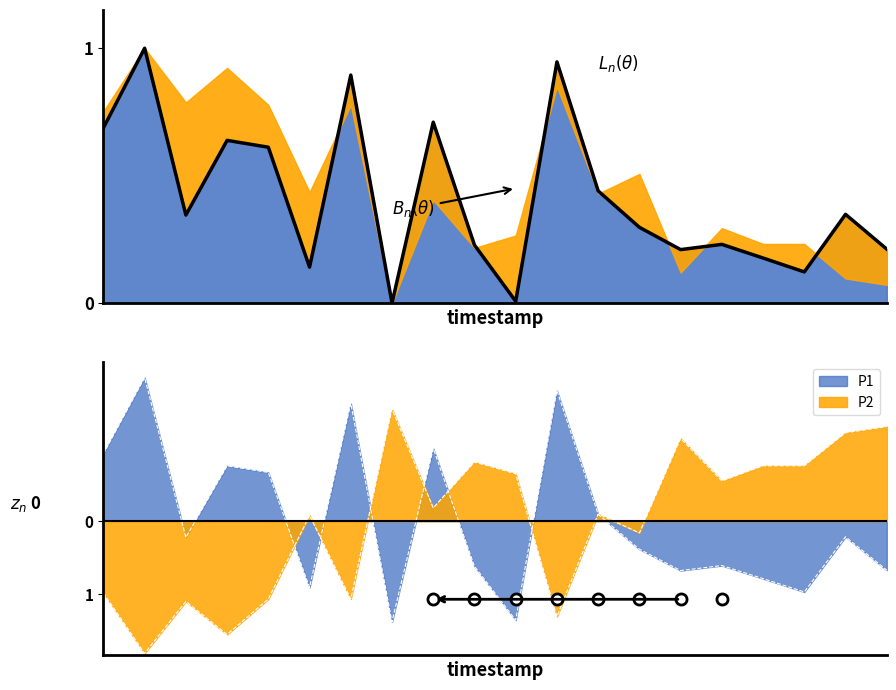

At which label does P2 reach its peak?

00:35